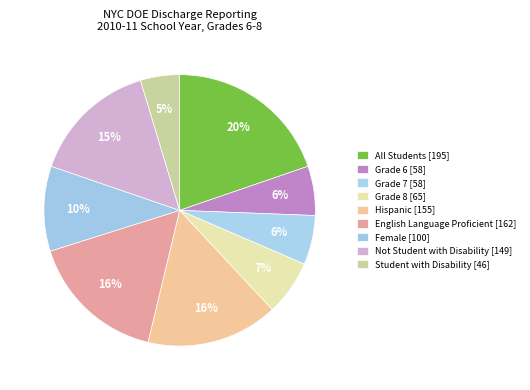

How many segments does this pie chart have?

9